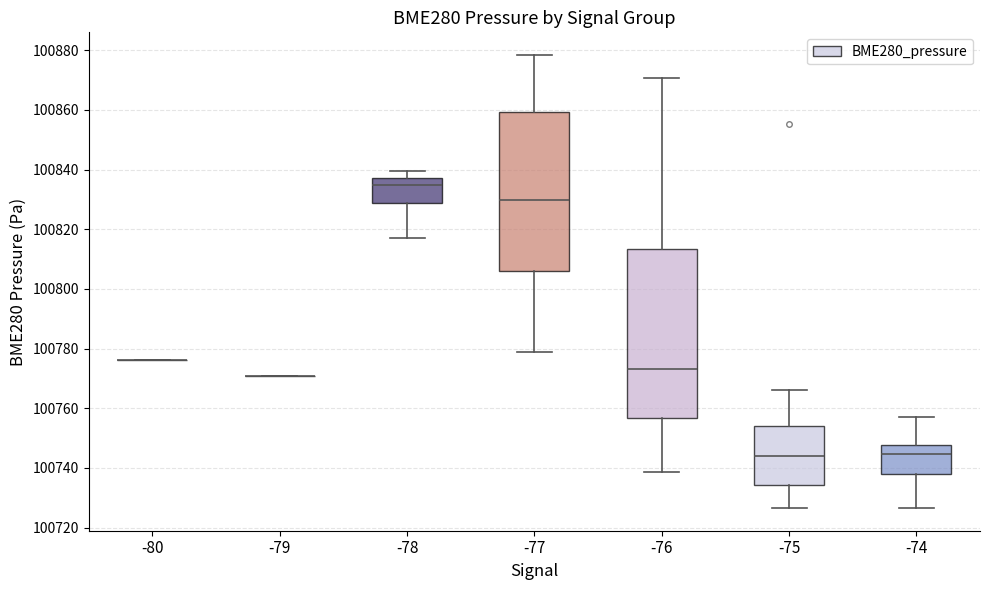

Reading left to right, transcribe this box plot: for each box, give where its median line is, the range the box spans, and where its two whiskers end, as read against the y-axis. The values are not printed on the chart, so give them approximately, as read against the axis.

-80: box collapsed to a line at 100776, whiskers 100776 to 100776
-79: box collapsed to a line at 100770, whiskers 100770 to 100770
-78: median 100834, box 100828 to 100838, whiskers 100816 to 100840
-77: median 100830, box 100806 to 100860, whiskers 100778 to 100878
-76: median 100774, box 100756 to 100814, whiskers 100738 to 100870
-75: median 100744, box 100734 to 100754, whiskers 100726 to 100766
-74: median 100744, box 100738 to 100748, whiskers 100726 to 100758